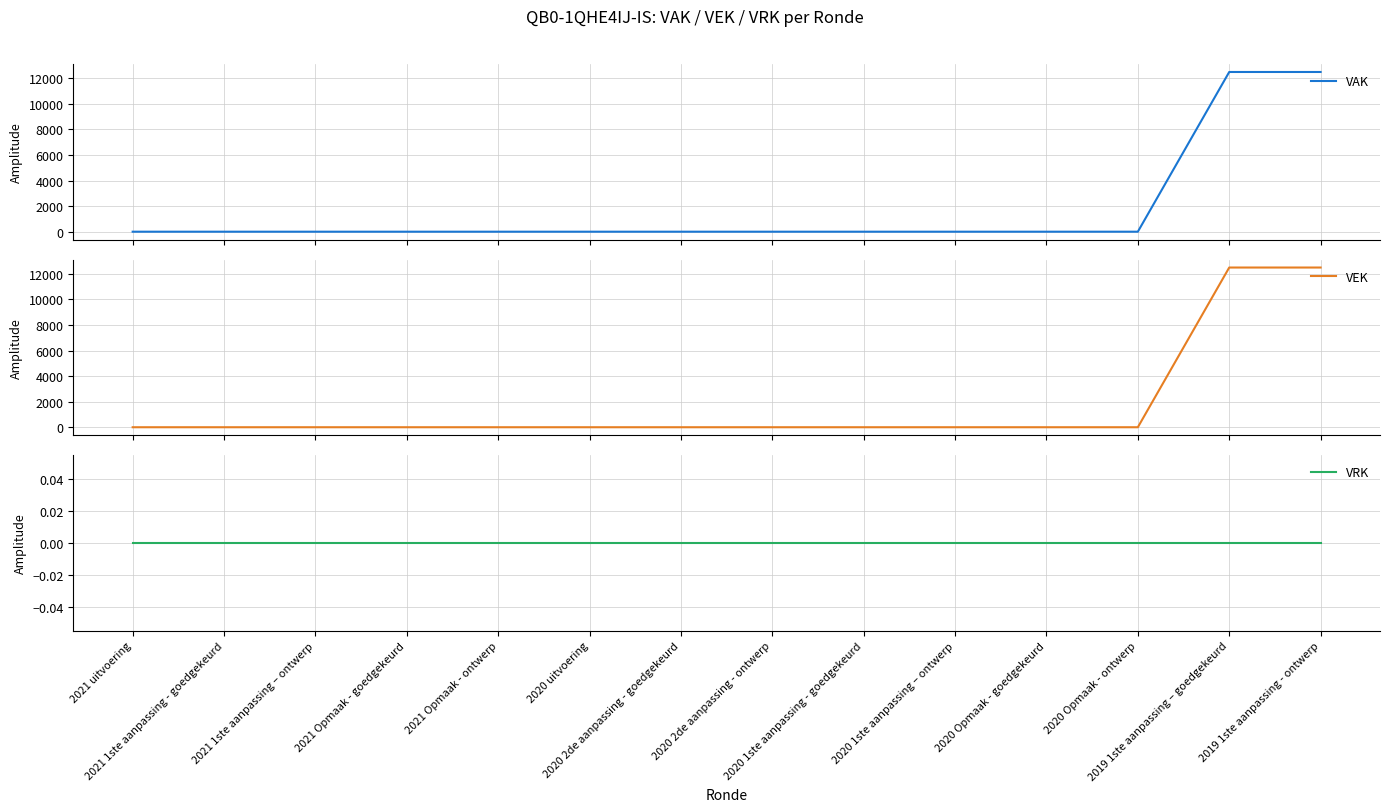

True or false: VRK and VAK intersect in this chart.

False